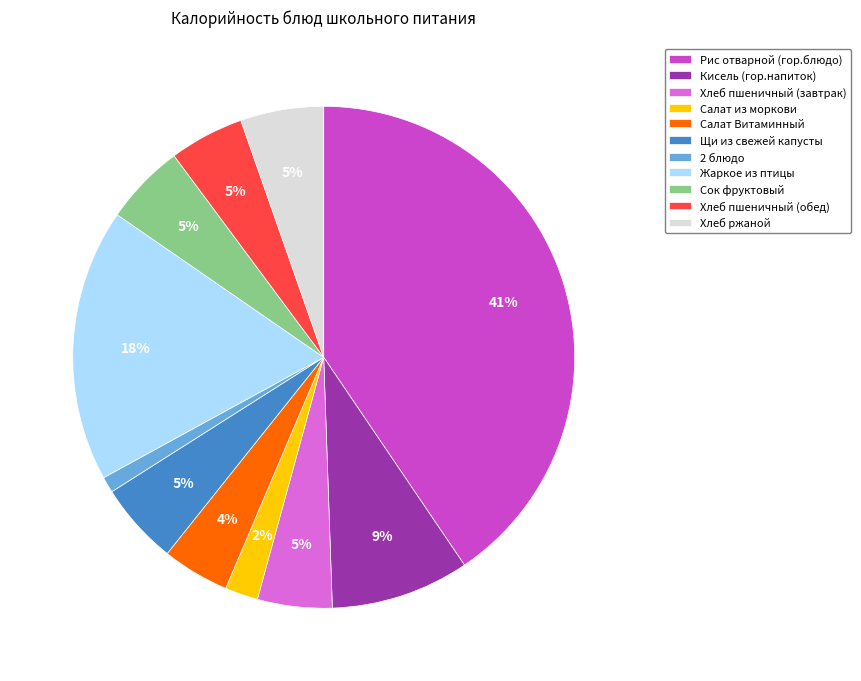

Is Хлеб пшеничный (обед) the majority of the pie?

No